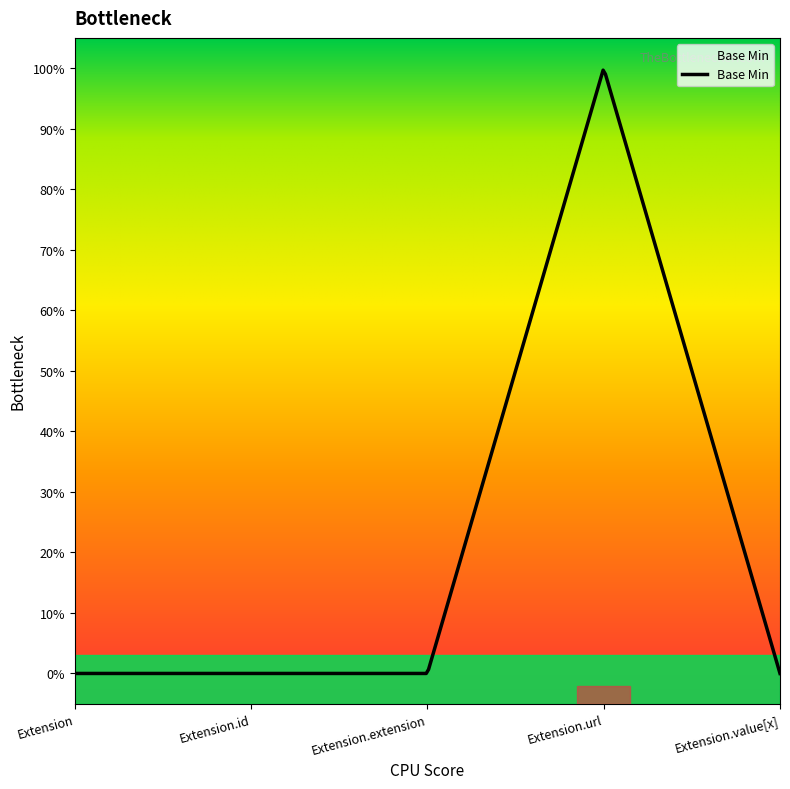

How many categories are shown in the chart?

5